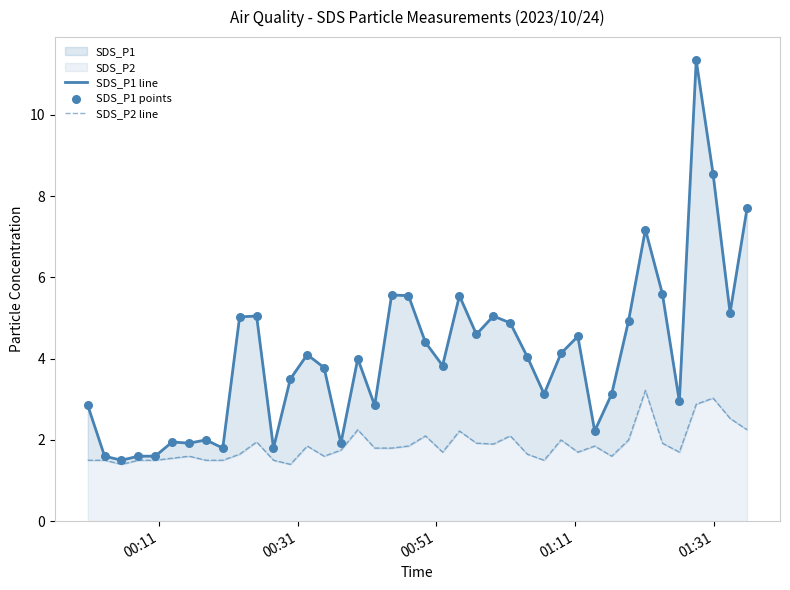

Which series contains the highest Y value?

SDS_P1 line